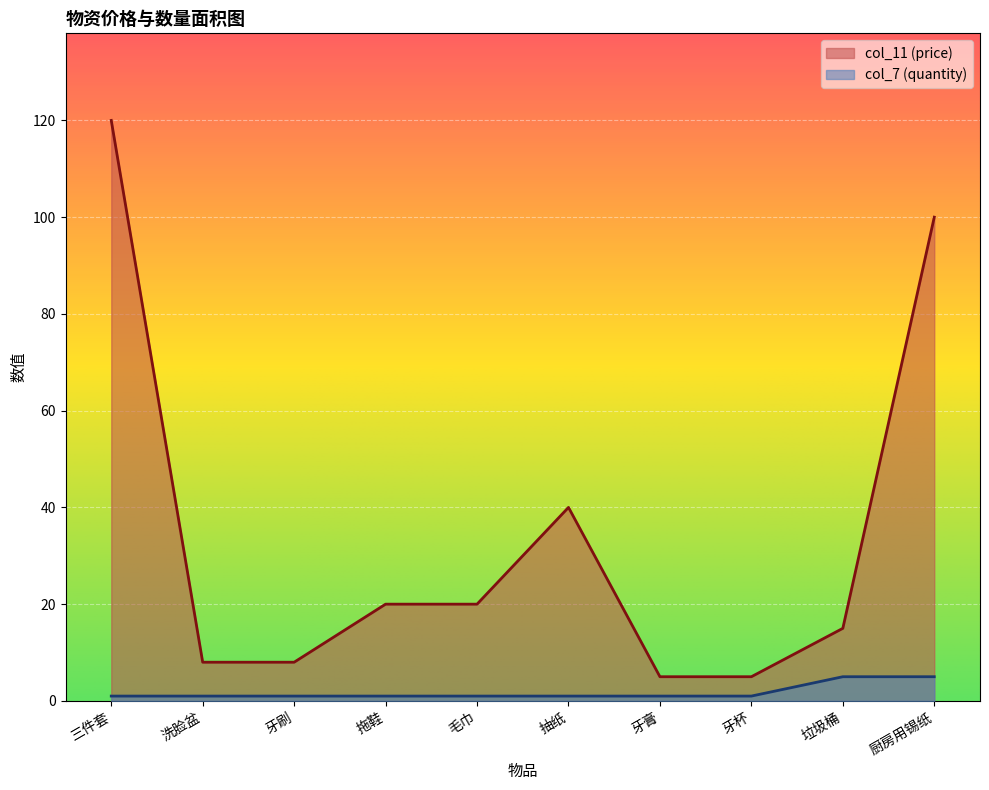

The value of col_7 (quantity) at 毛巾 is 1. True or false?

False